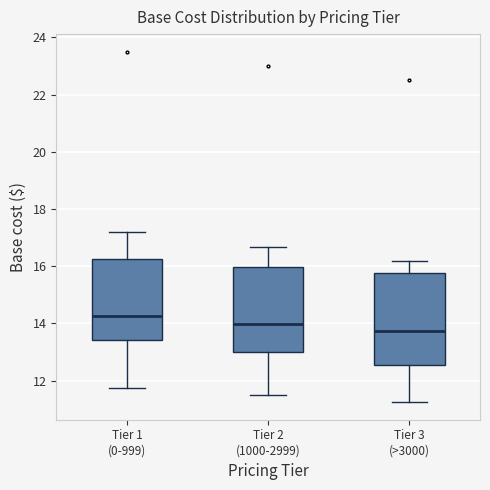

Which box's median line is the highest?

Tier 1 (0-999)